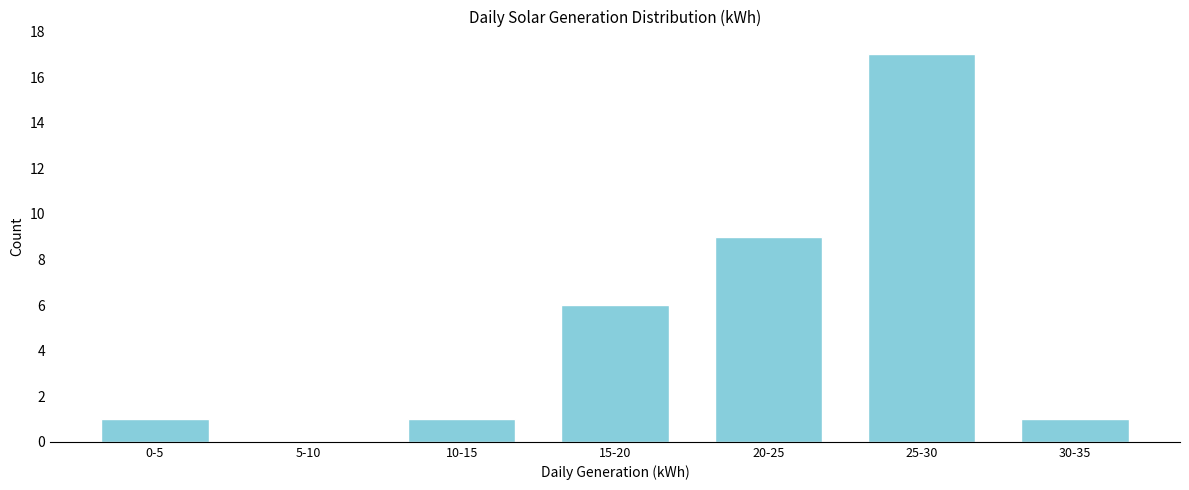

Reading left to right, what are all the values shown in this chart?

0-5=1	5-10=0	10-15=1	15-20=6	20-25=9	25-30=17	30-35=1